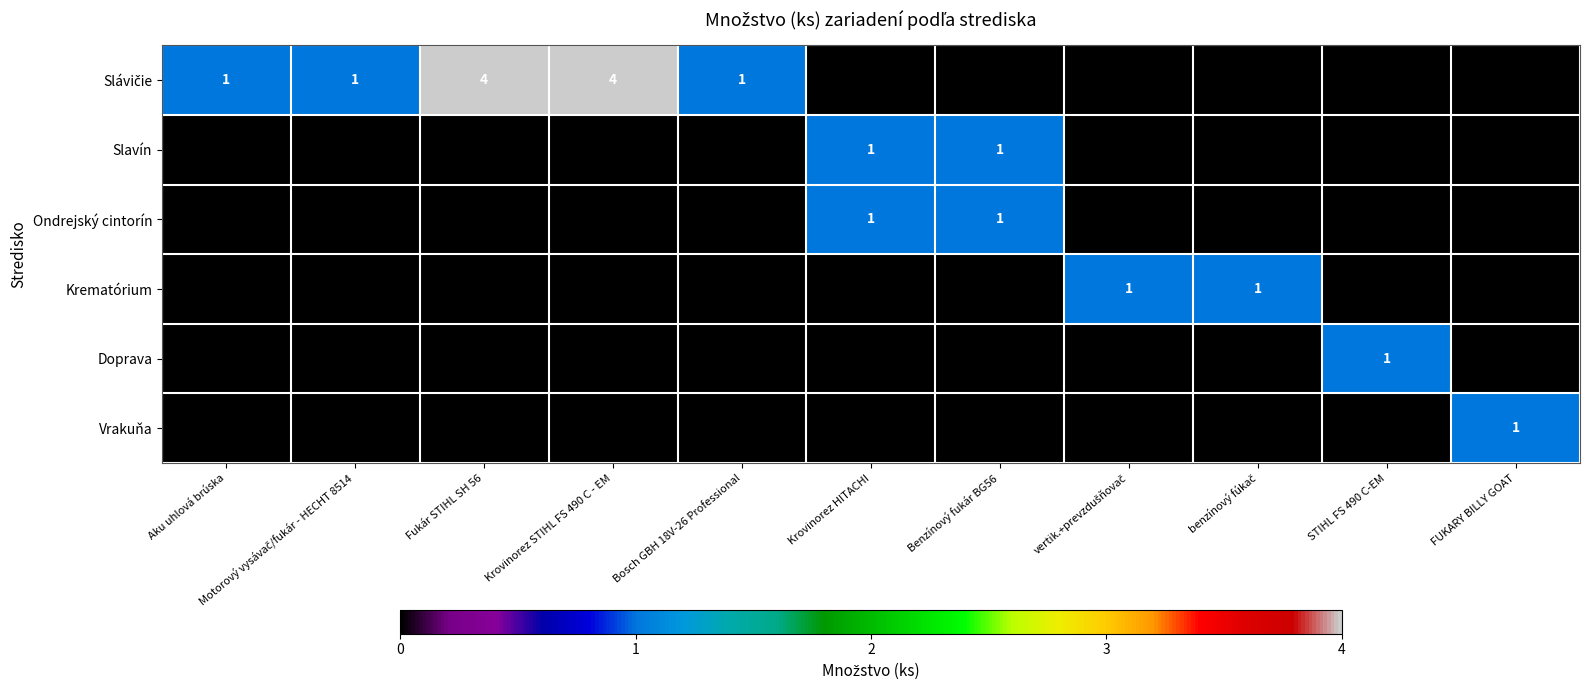

Which label corresponds to the largest value in the chart?

Fukár STIHL SH 56